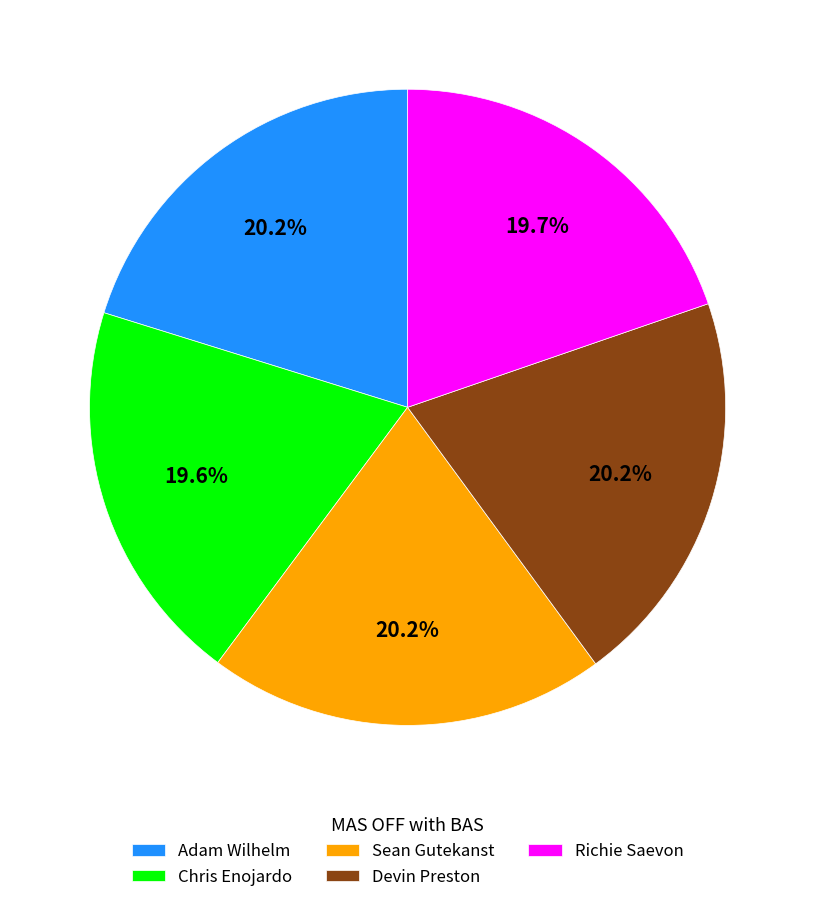

What is the ratio of the value at Chris Enojardo to the value at Devin Preston?

1.0